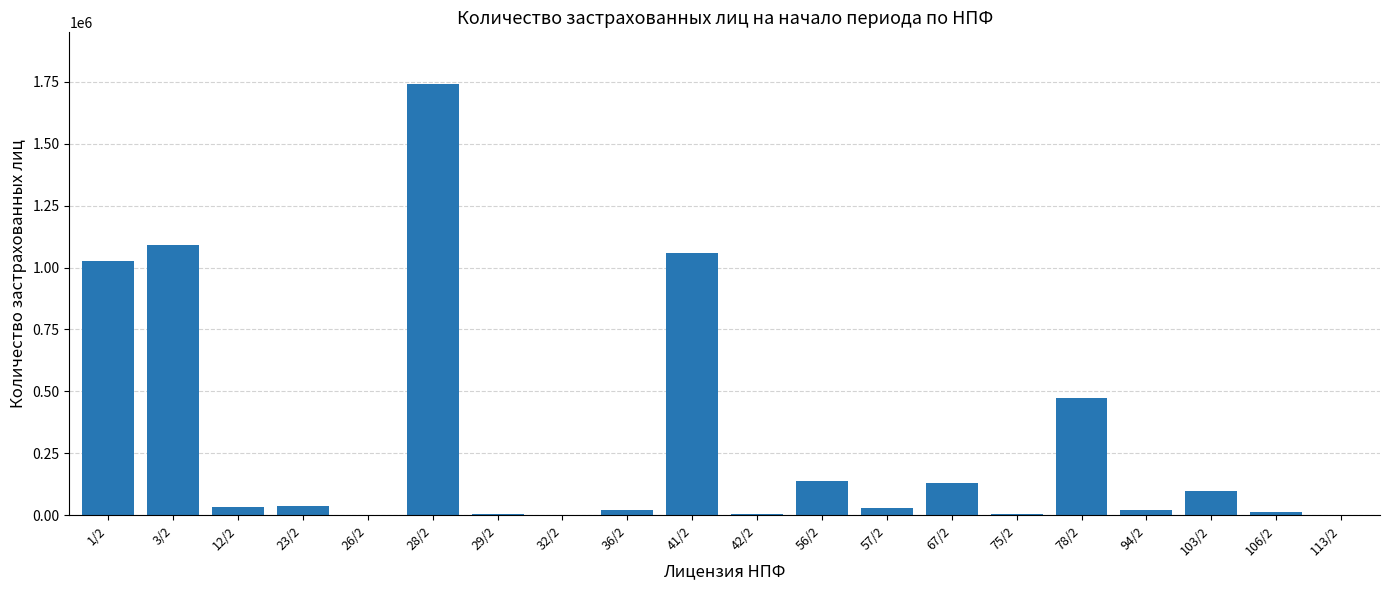

True or false: the data shows 3511 at 42/2.

True